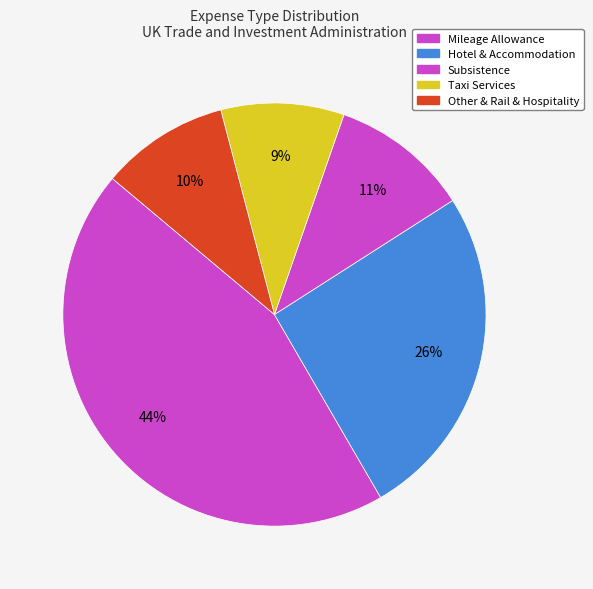

How many slices are in this pie chart?

5